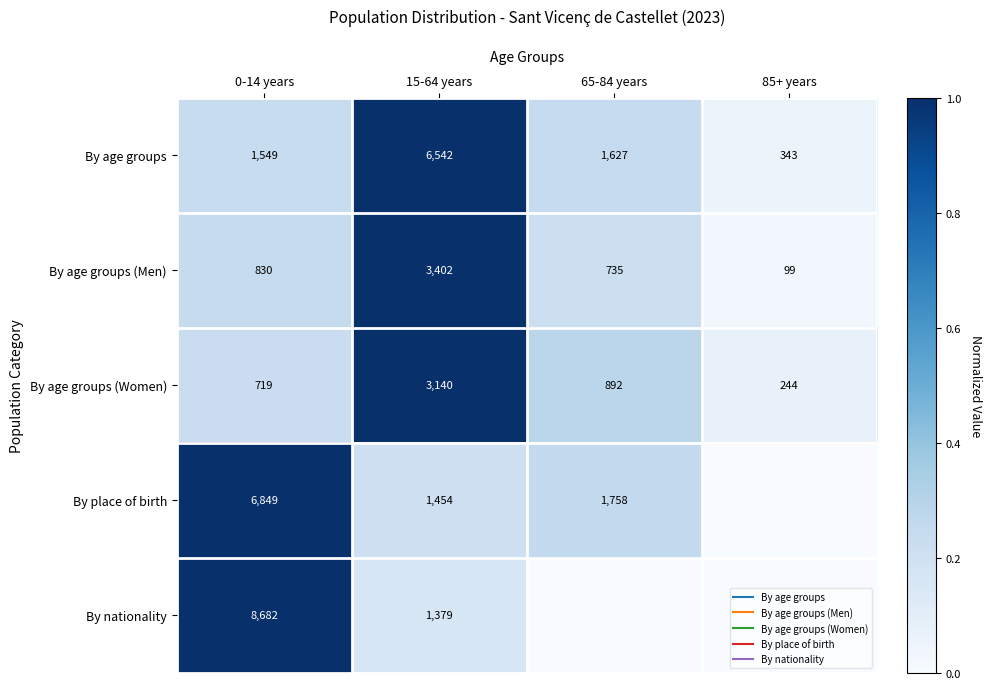

How many data points in By nationality are above 0?

2